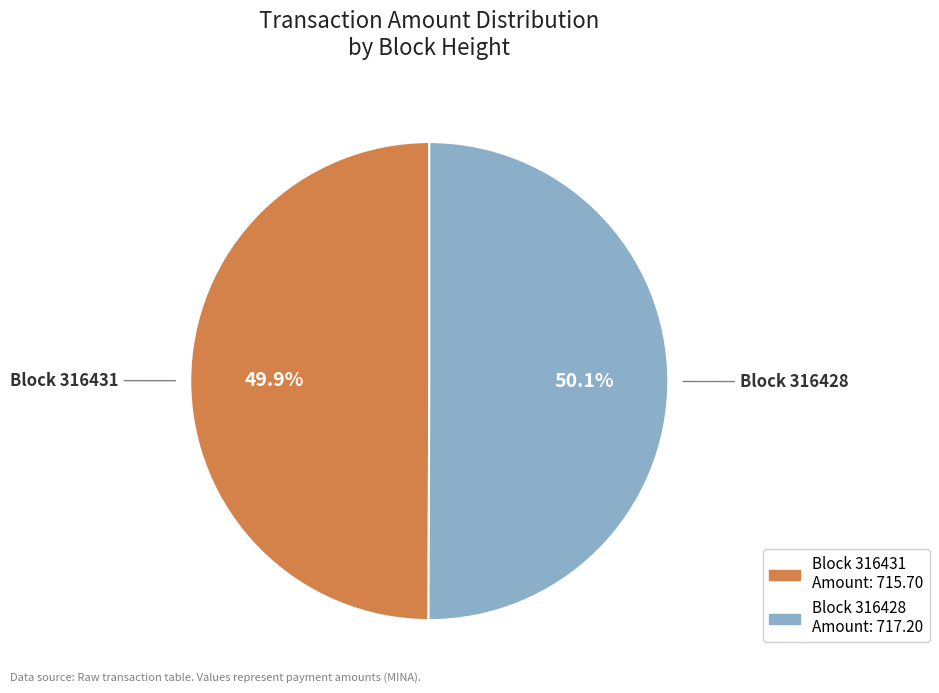

Does any single category account for the majority?

Yes